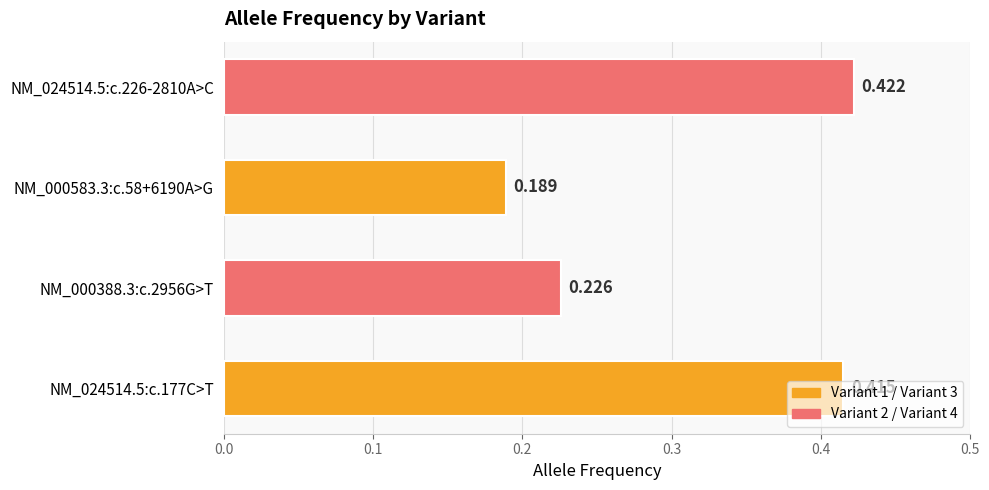

How many bars are there in total?

4